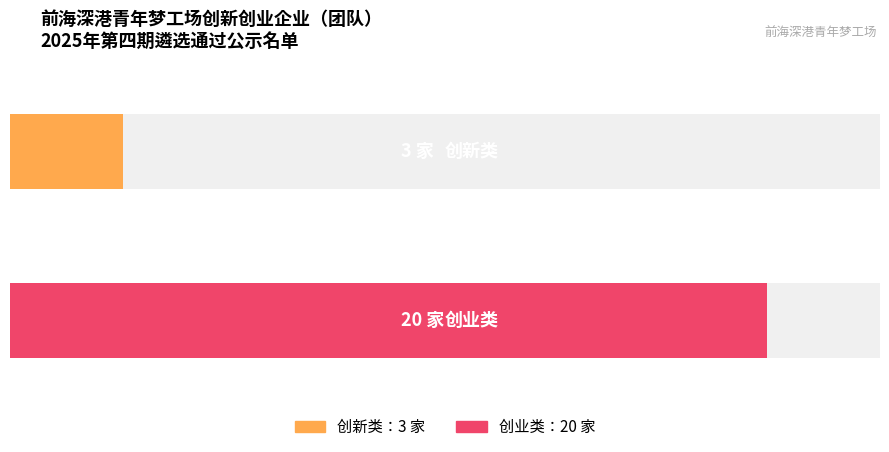

Count the values in the range 3 to 20.

2